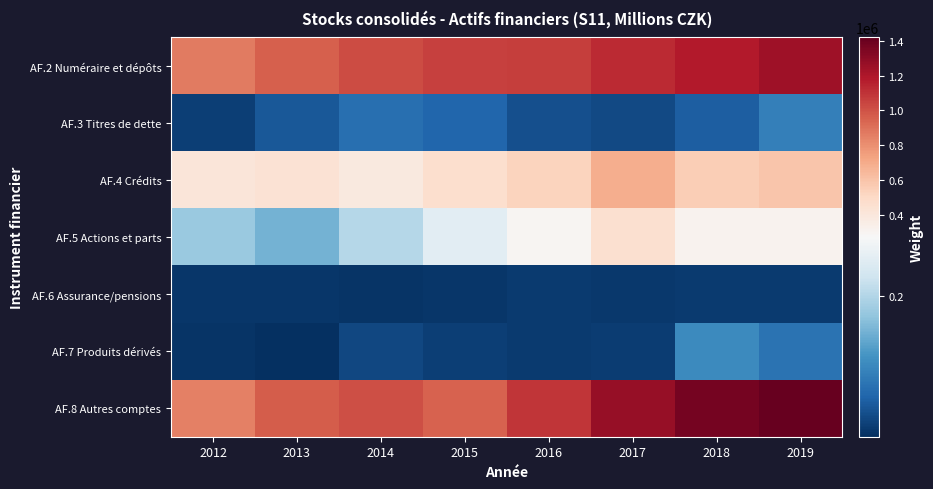

Count the number of data series in this chart.

7